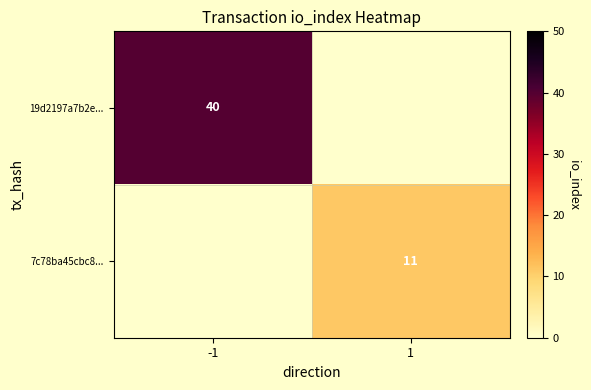

What is the smallest value displayed?

11.0